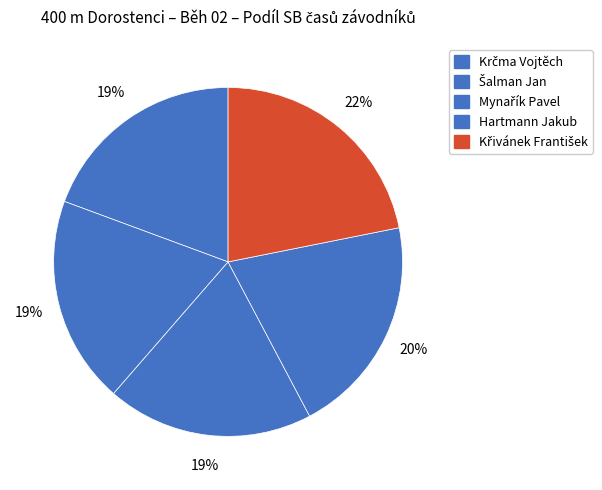

What portion of the pie excludes Krčma Vojtěch?

80.6%